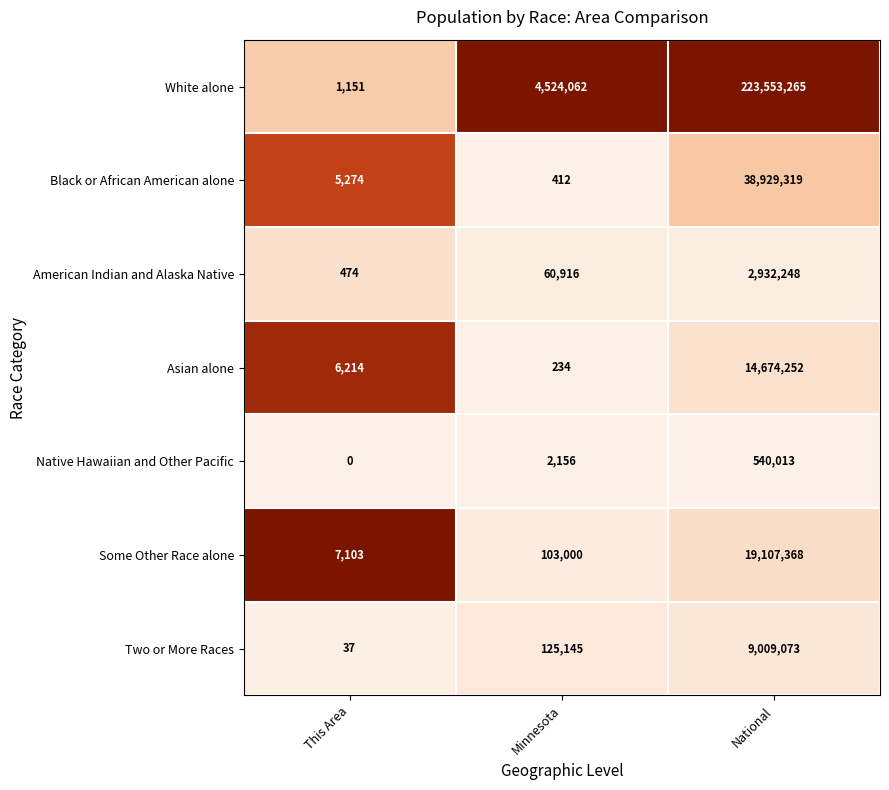

Which series has the largest range (max minus min)?

White alone